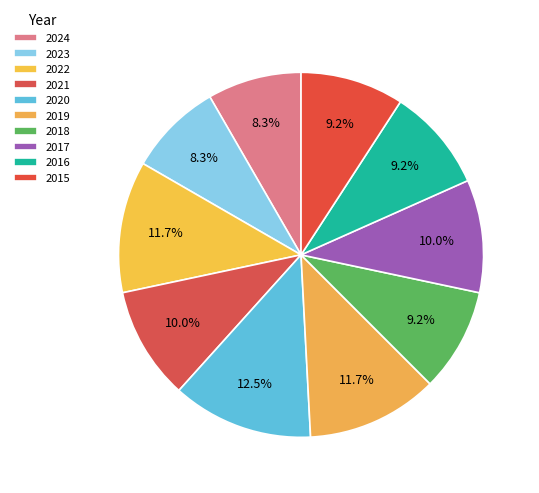

How many segments does this pie chart have?

10